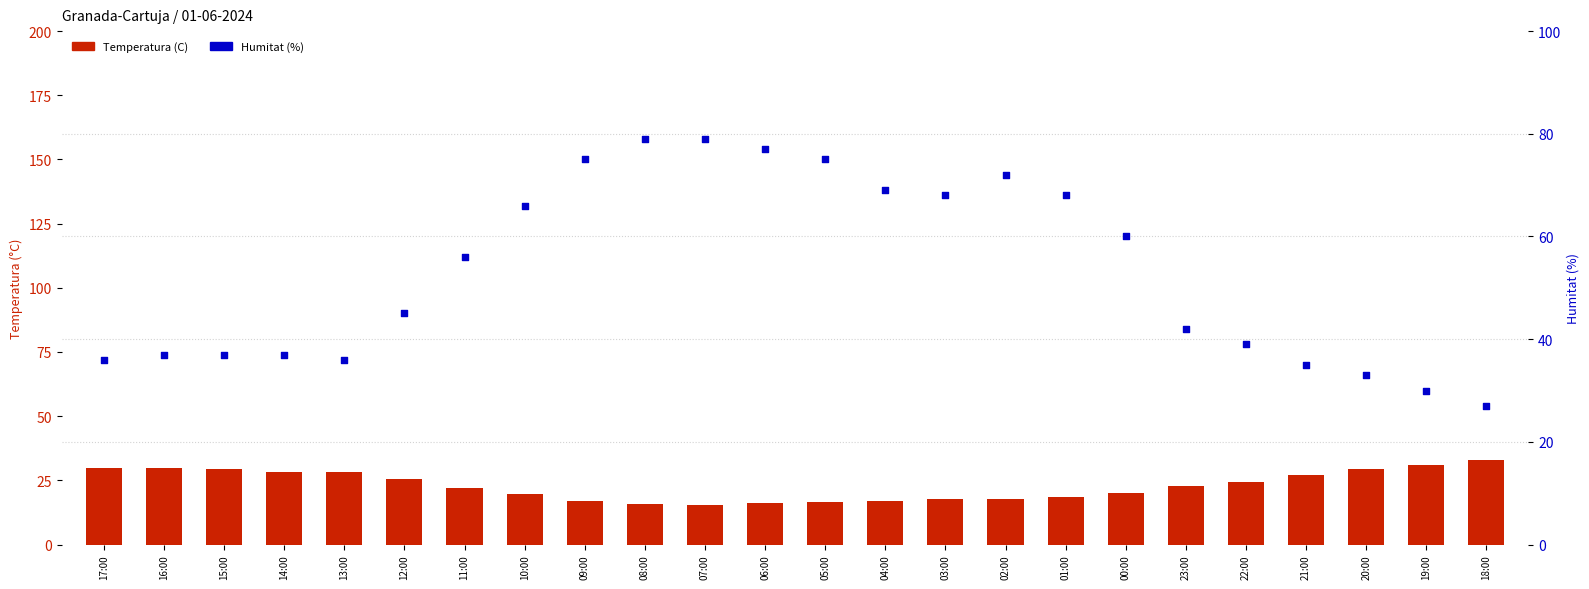

What are all the series names shown in the legend?

Temperatura (C), Humitat (%)